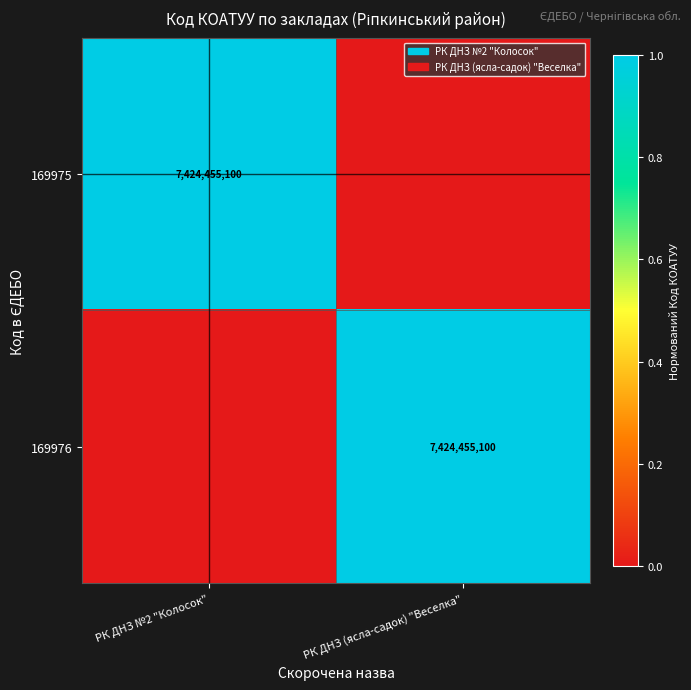

True or false: 169976 has a value of 2204329168 at РК ДНЗ (ясла-садок) "Веселка".

False